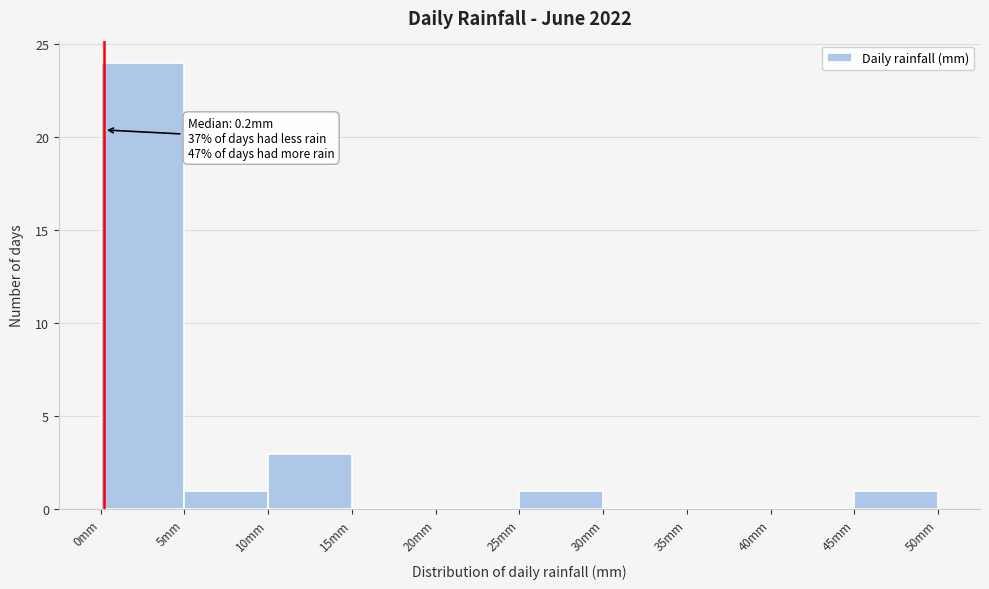

Which range on the x-axis has the tallest bar?

0 to 5